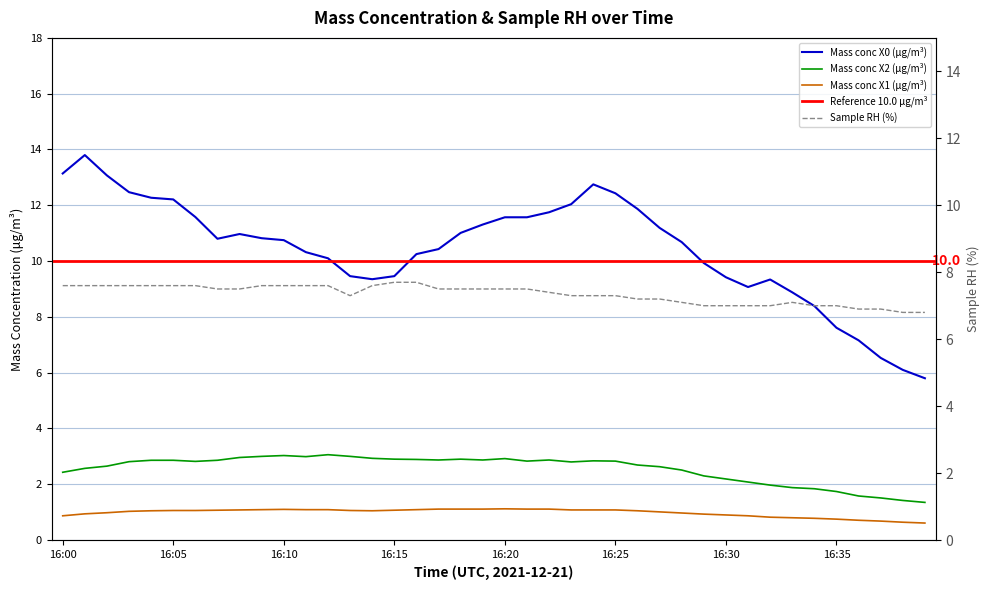

Reading left to right, list all the values displayed in this chart.

Mass conc X0 (μg/m³): 13.1	13.8	13.1	12.5	12.3	12.2	11.6	10.8	11.0	10.8	10.8	10.3	10.1	9.5	9.3	9.5	10.2	10.4	11.0	11.3	11.6	11.6	11.8	12.0	12.8	12.4	11.9	11.2	10.7	9.9	9.4	9.1	9.3	8.9	8.4	7.6	7.2	6.5	6.1	5.8
Mass conc X2 (μg/m³): 2.4	2.6	2.6	2.8	2.9	2.9	2.8	2.9	3.0	3.0	3.0	3.0	3.1	3.0	2.9	2.9	2.9	2.9	2.9	2.9	2.9	2.8	2.9	2.8	2.8	2.8	2.7	2.6	2.5	2.3	2.2	2.1	2.0	1.9	1.8	1.7	1.6	1.5	1.4	1.4
Mass conc X1 (μg/m³): 0.9	0.9	1.0	1.0	1.1	1.1	1.1	1.1	1.1	1.1	1.1	1.1	1.1	1.1	1.1	1.1	1.1	1.1	1.1	1.1	1.1	1.1	1.1	1.1	1.1	1.1	1.1	1.0	1.0	0.9	0.9	0.9	0.8	0.8	0.8	0.8	0.7	0.7	0.6	0.6
Sample RH (%): 7.6	7.6	7.6	7.6	7.6	7.6	7.6	7.5	7.5	7.6	7.6	7.6	7.6	7.3	7.6	7.7	7.7	7.5	7.5	7.5	7.5	7.5	7.4	7.3	7.3	7.3	7.2	7.2	7.1	7.0	7.0	7.0	7.0	7.1	7.0	7.0	6.9	6.9	6.8	6.8